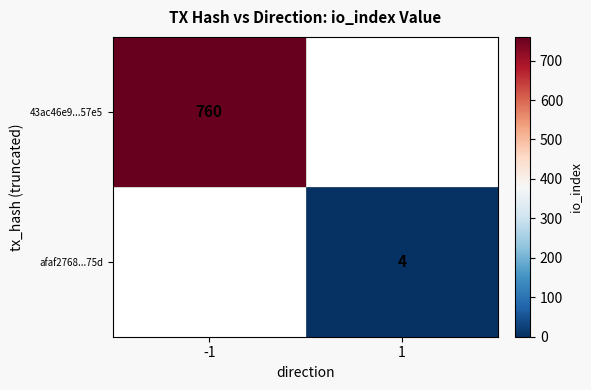

What is the smallest value displayed?

4.0